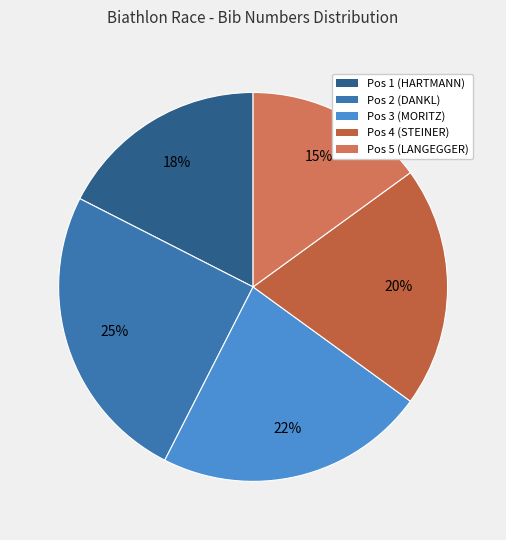

Between Pos 1 (HARTMANN) and Pos 5 (LANGEGGER), which is larger?

Pos 1 (HARTMANN)